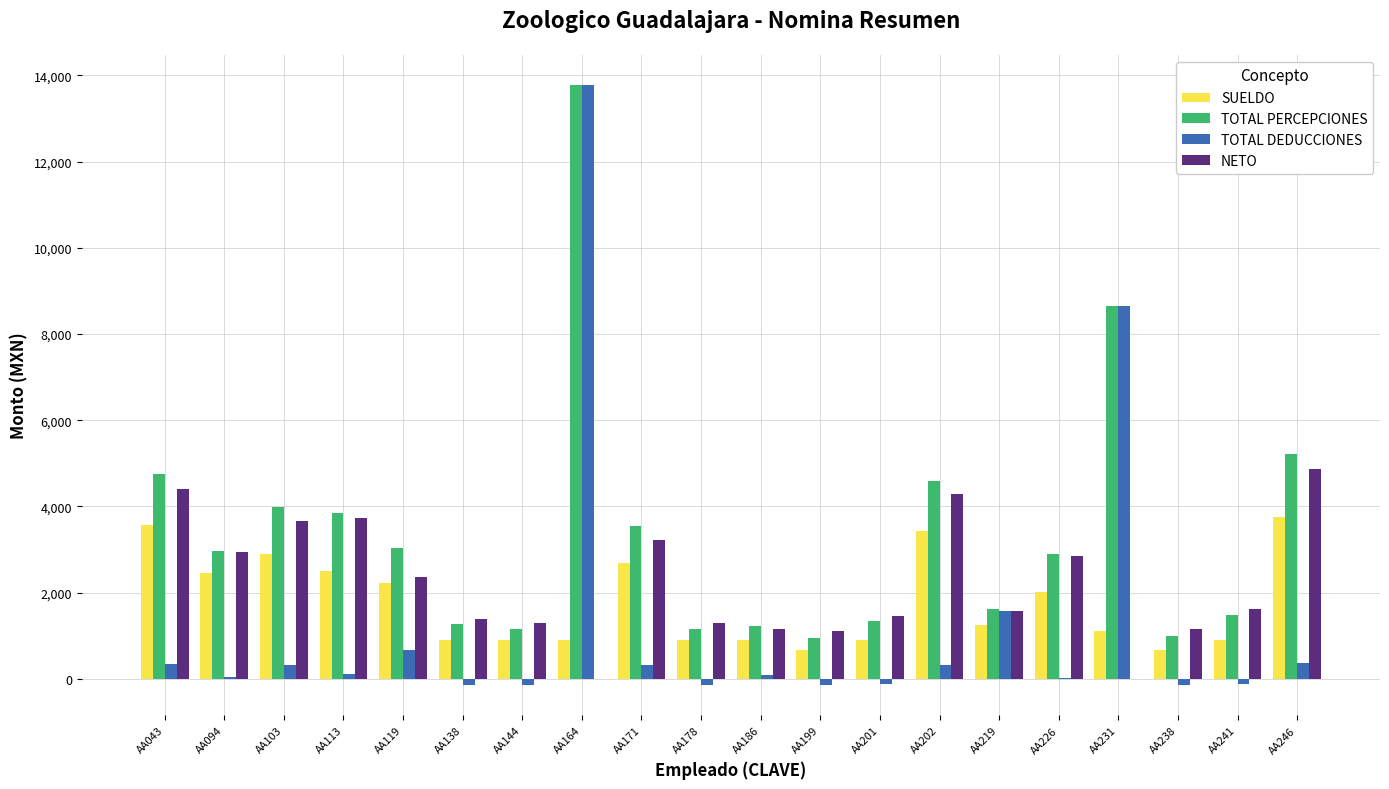

Are the bars horizontal?

No